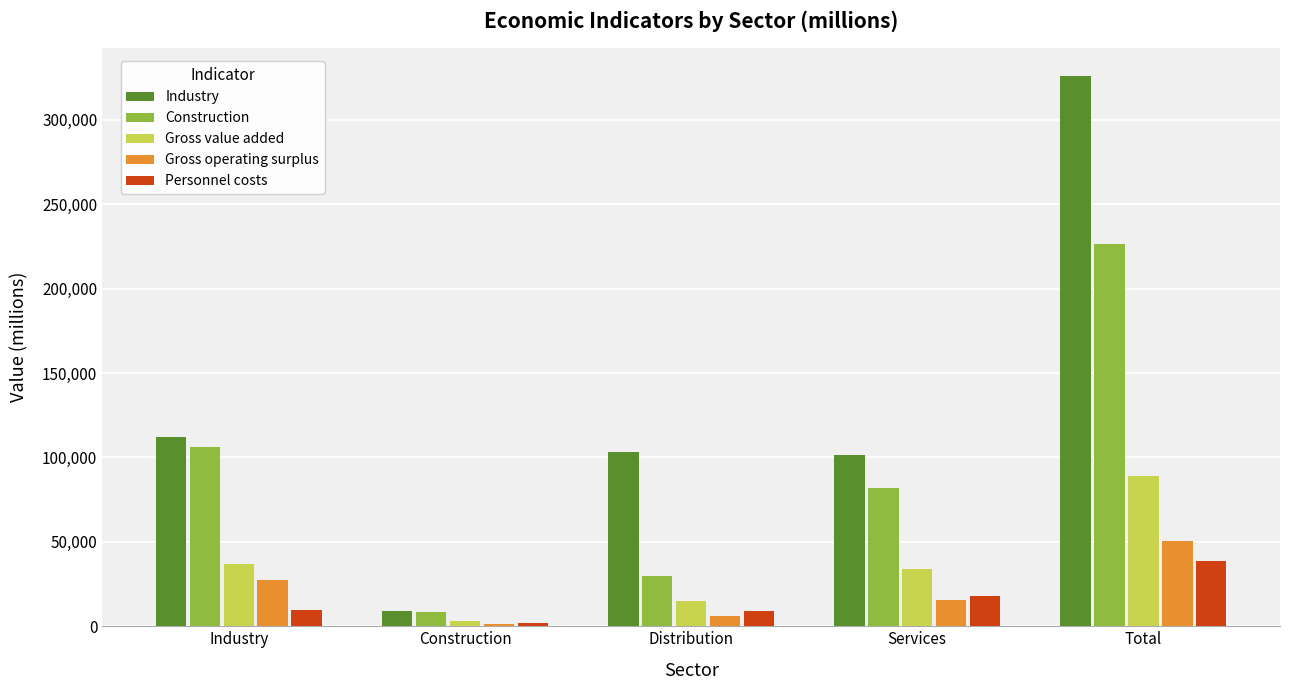

What is the total value across all series at Construction?

24543